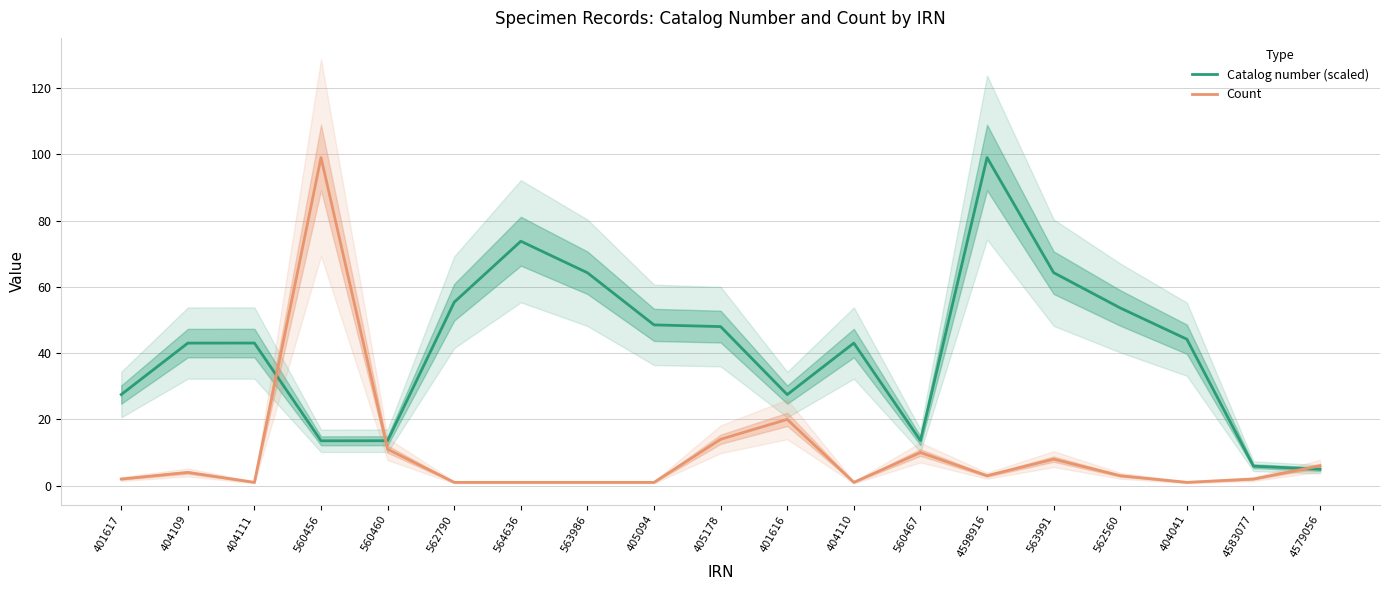

How many times do Count and Catalog number (scaled) cross each other?

3